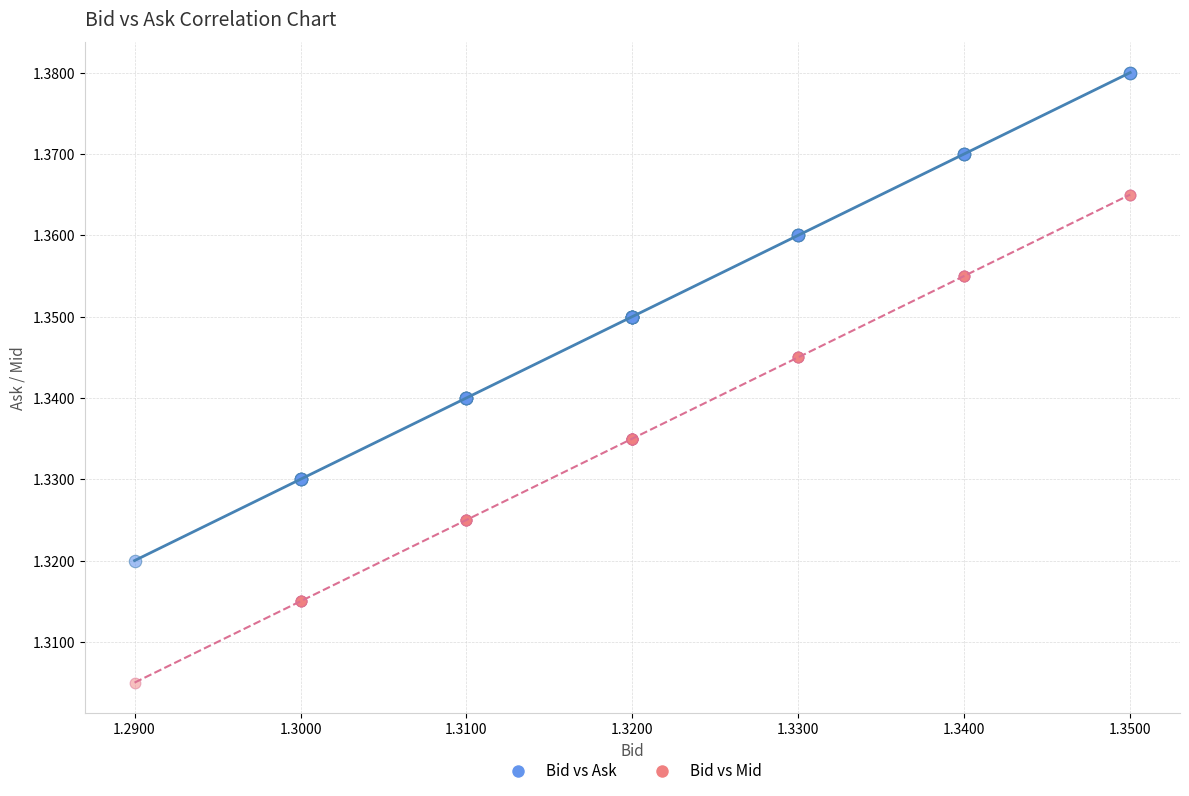

Which series contains the lowest Y value?

Bid vs Mid